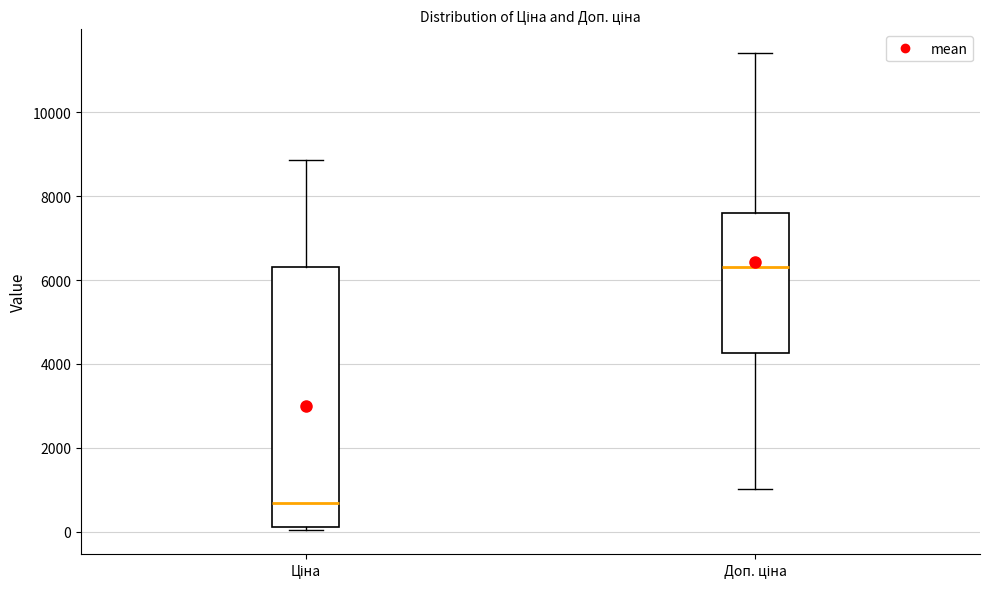

Comparing the boxes themselves (not the whiskers), which one is the tallest?

Ціна